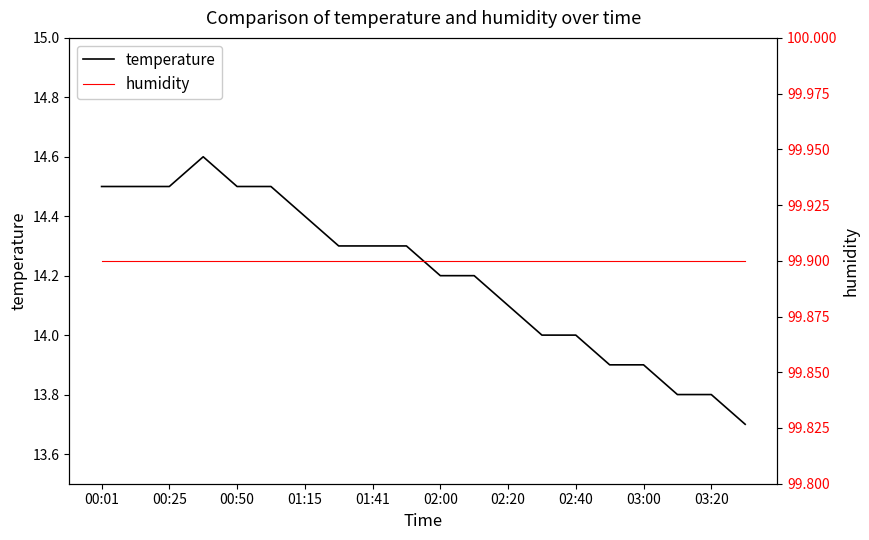

True or false: temperature has a value of 20.0 at 01:41.

False